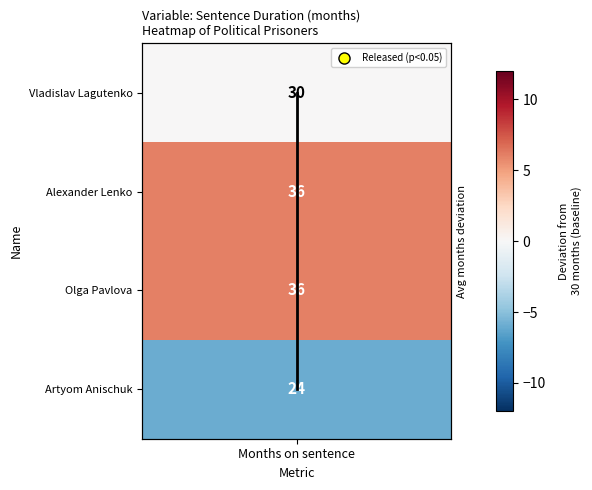

How many positive values are there?

3